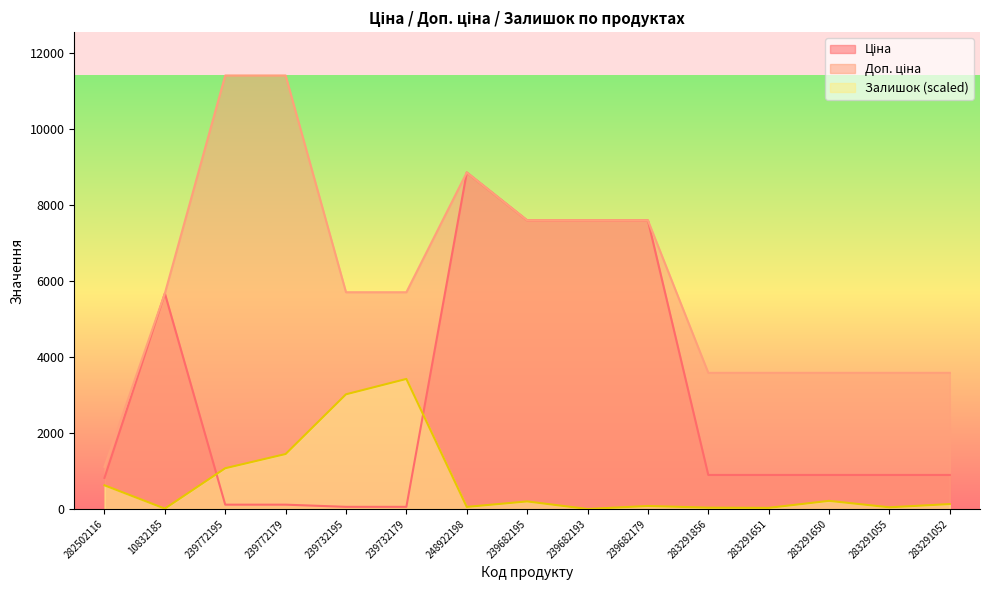

Does the chart display data point markers on the line(s)?

No